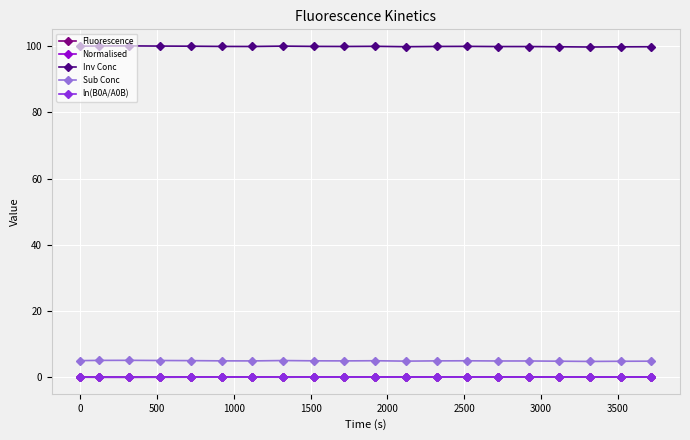

True or false: Fluorescence and Inv Conc intersect in this chart.

False